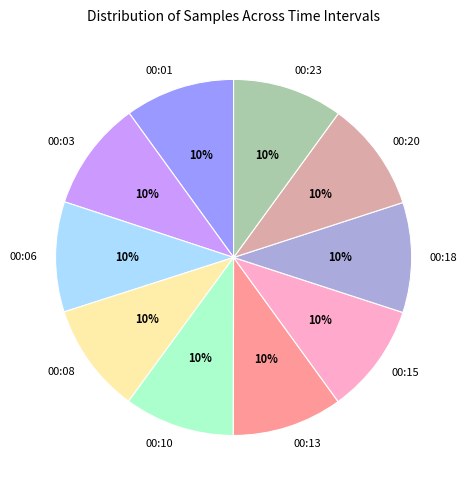

To the nearest percent, what is the combined percentage of 00:10 and 00:15?

20%